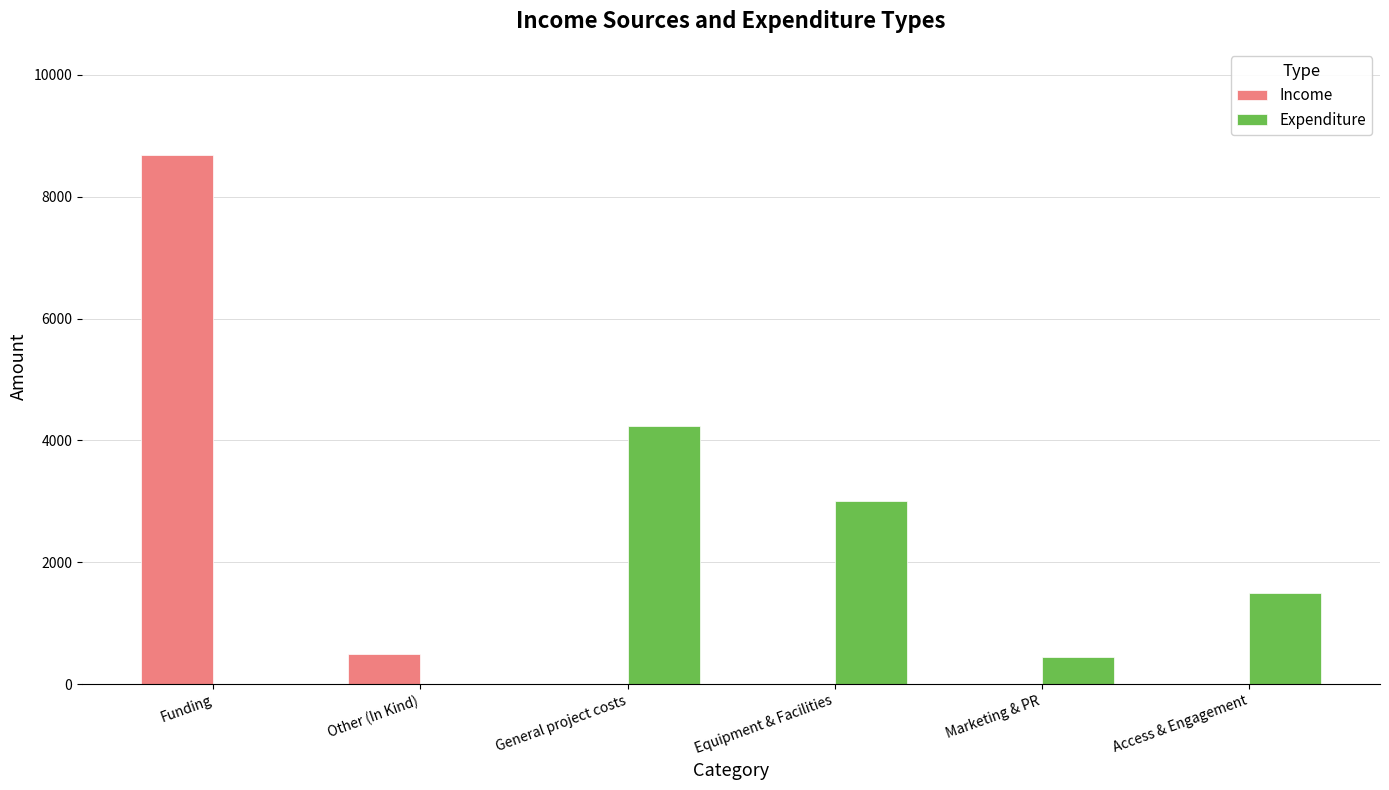

What is the maximum value shown in the chart?

8690